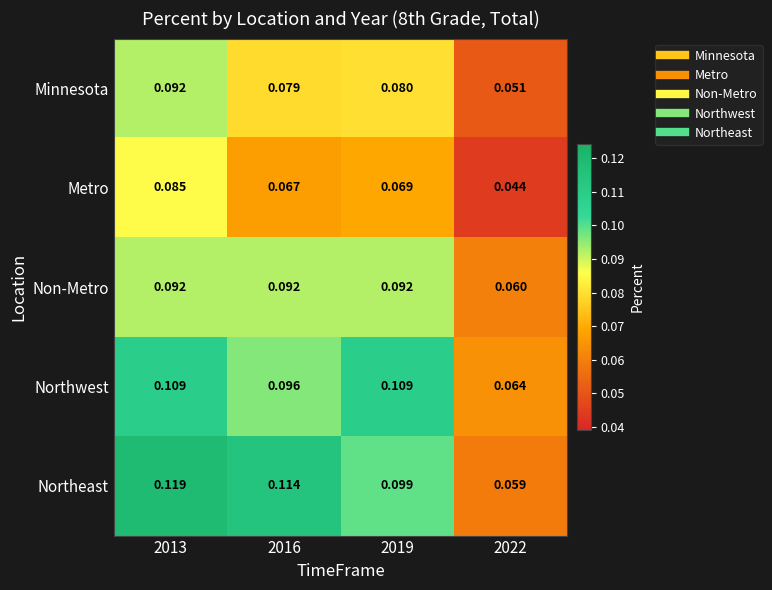

Is the value of Northeast at 2019 greater than the value of Minnesota at 2019?

Yes